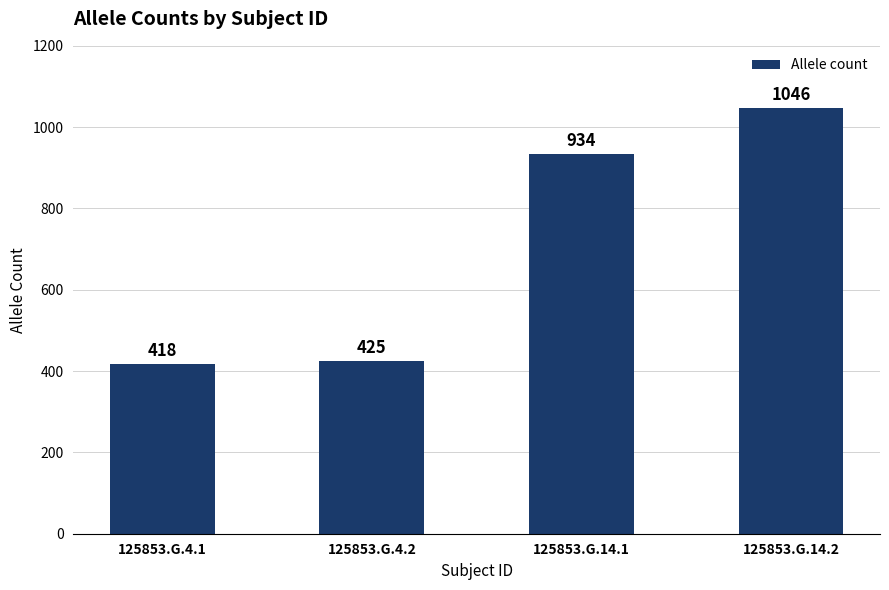

Reading left to right, what are all the values shown in this chart?

125853.G.4.1=418	125853.G.4.2=425	125853.G.14.1=934	125853.G.14.2=1046